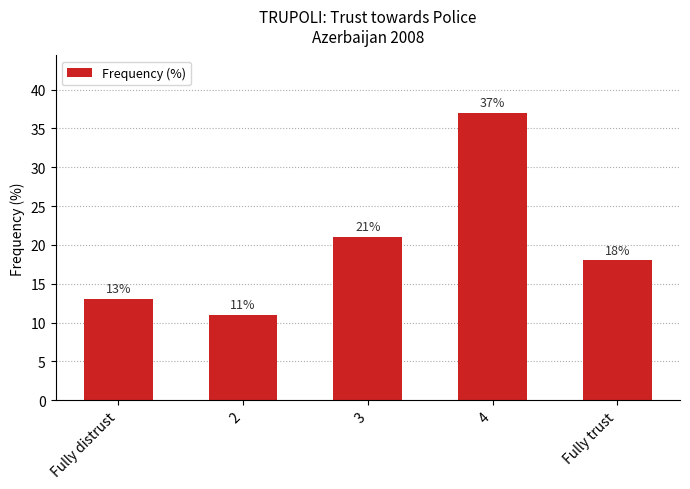

What position from the right is 3?

3